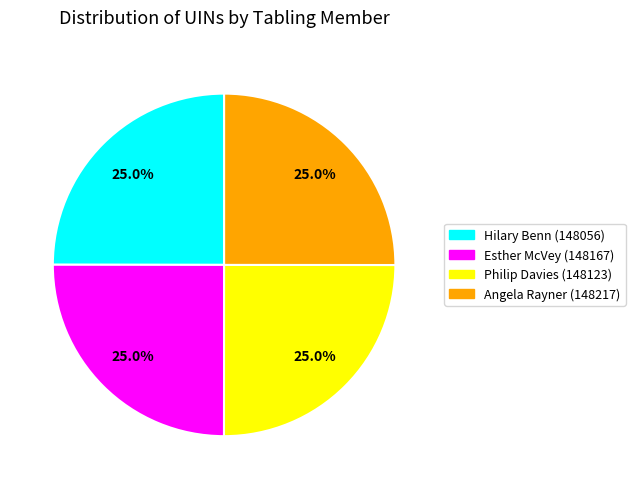

To the nearest percent, what portion does Angela Rayner (148217) represent?

25%